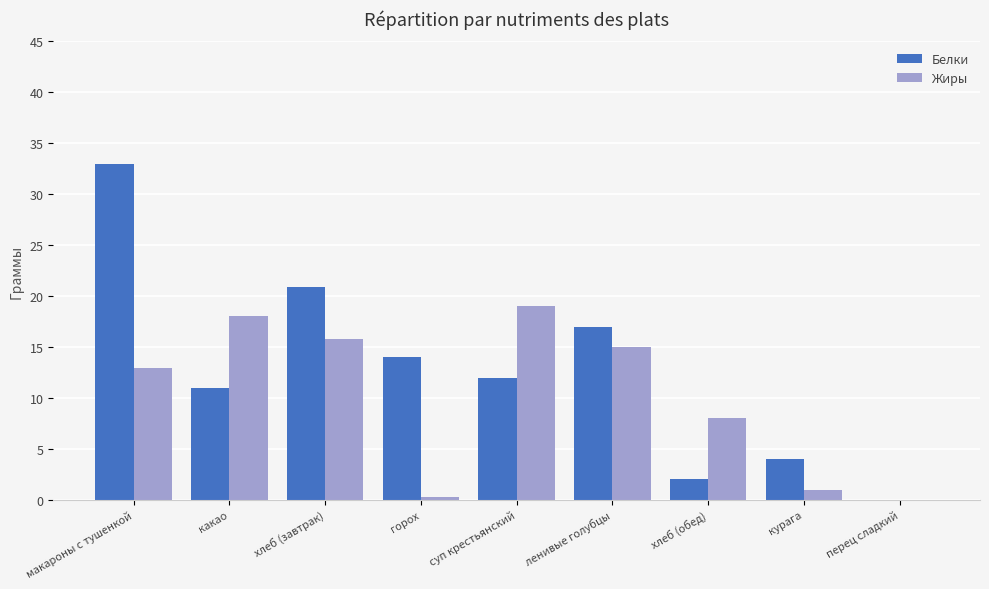

What is the maximum value shown in the chart?

33.0